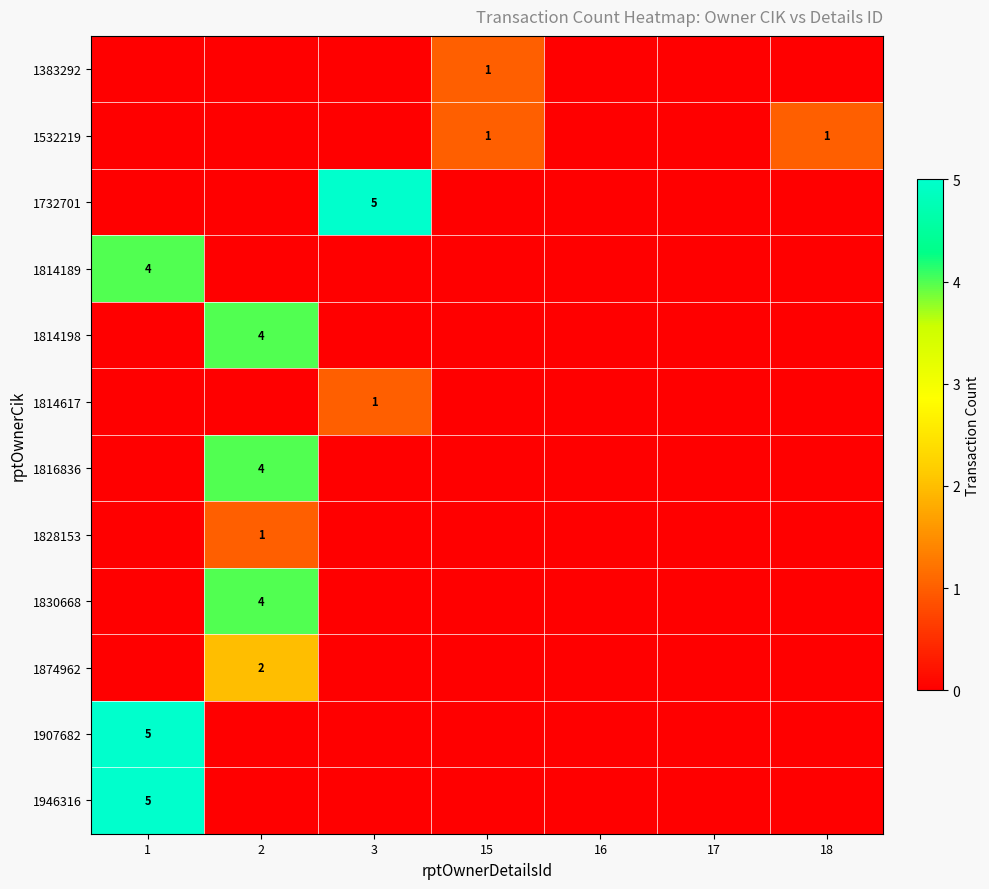

How many data points in 1732701 are above 0?

1